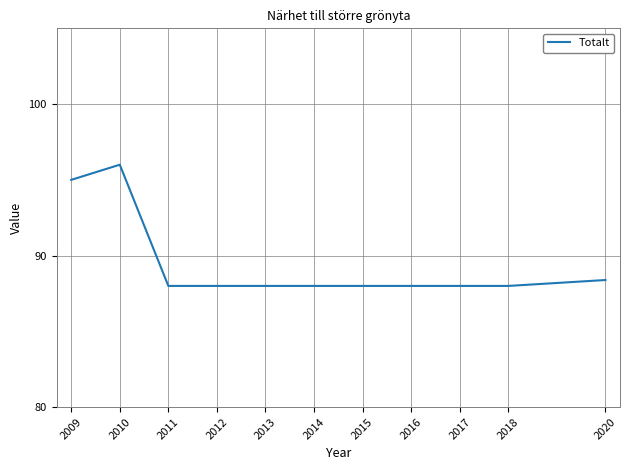

What is the difference between the maximum and minimum values?

8.0